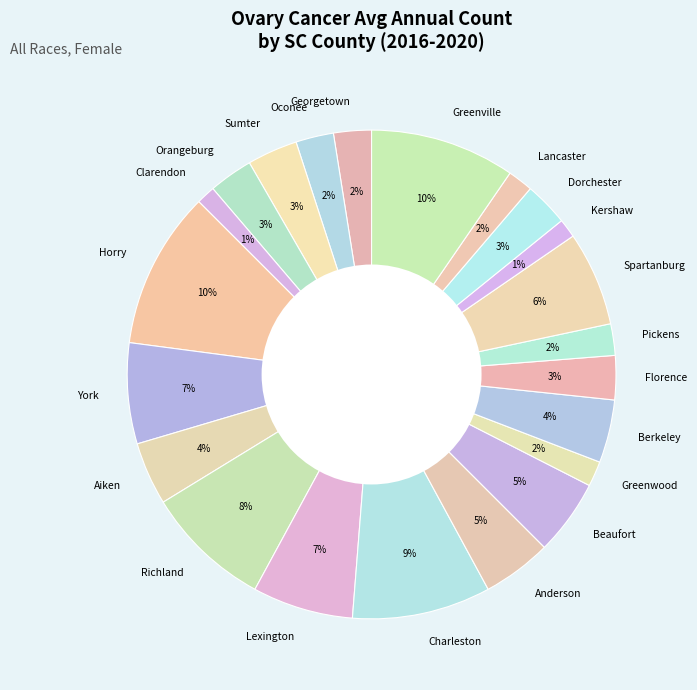

Is there any slice that represents more than half of the pie?

No